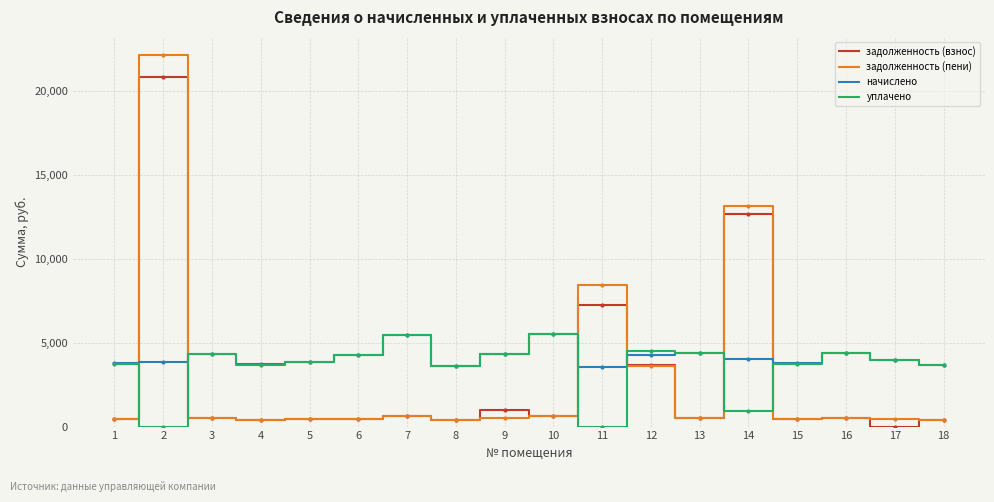

Is the value of задолженность (пени) at 6 greater than the value of уплачено at 11?

Yes